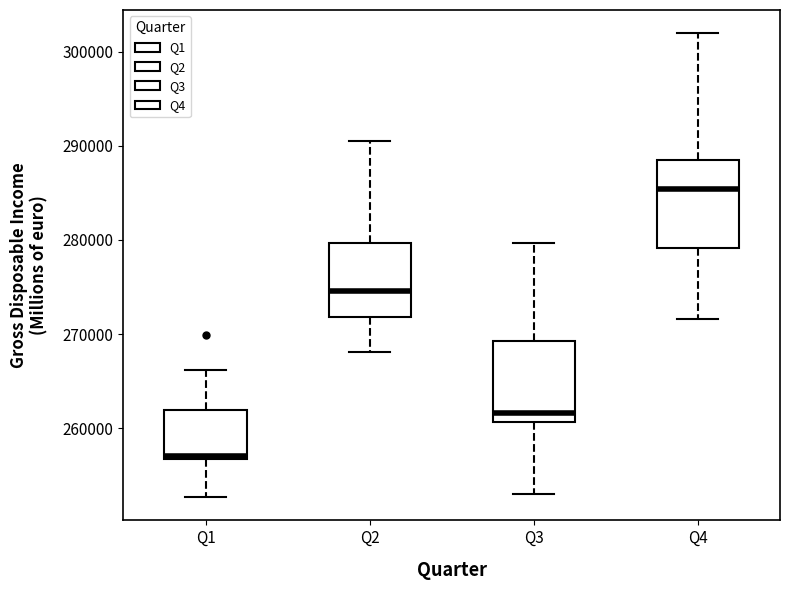

Which box has the highest median line?

Q4